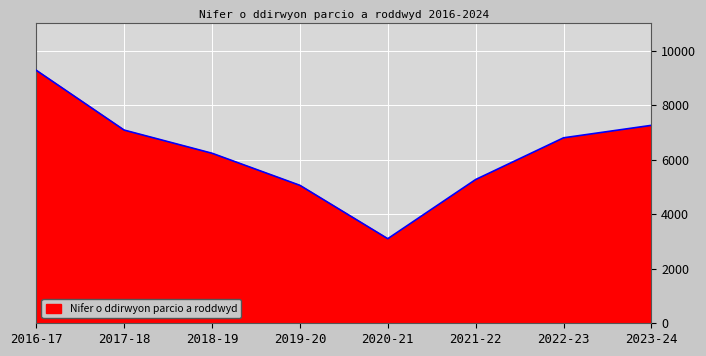

Is it true that the value at 2022-23 is 6804?

True